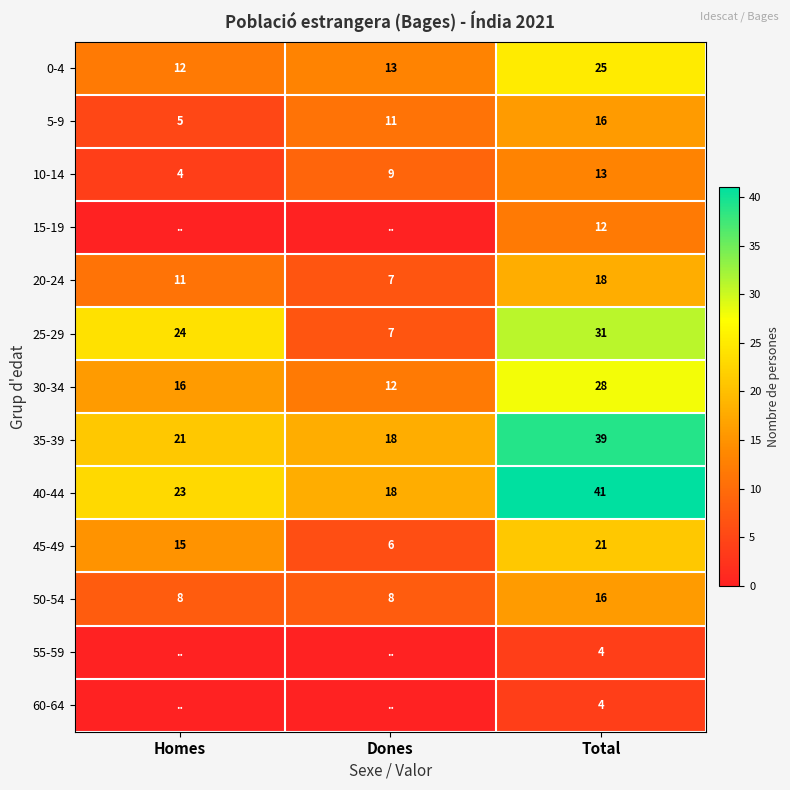

Is the value of 20-24 at Homes greater than the value of 0-4 at Dones?

No